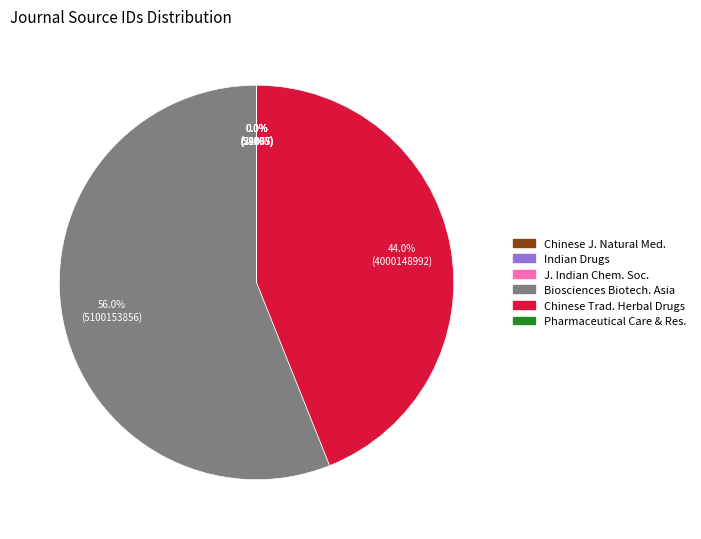

Is there any slice that represents more than half of the pie?

Yes